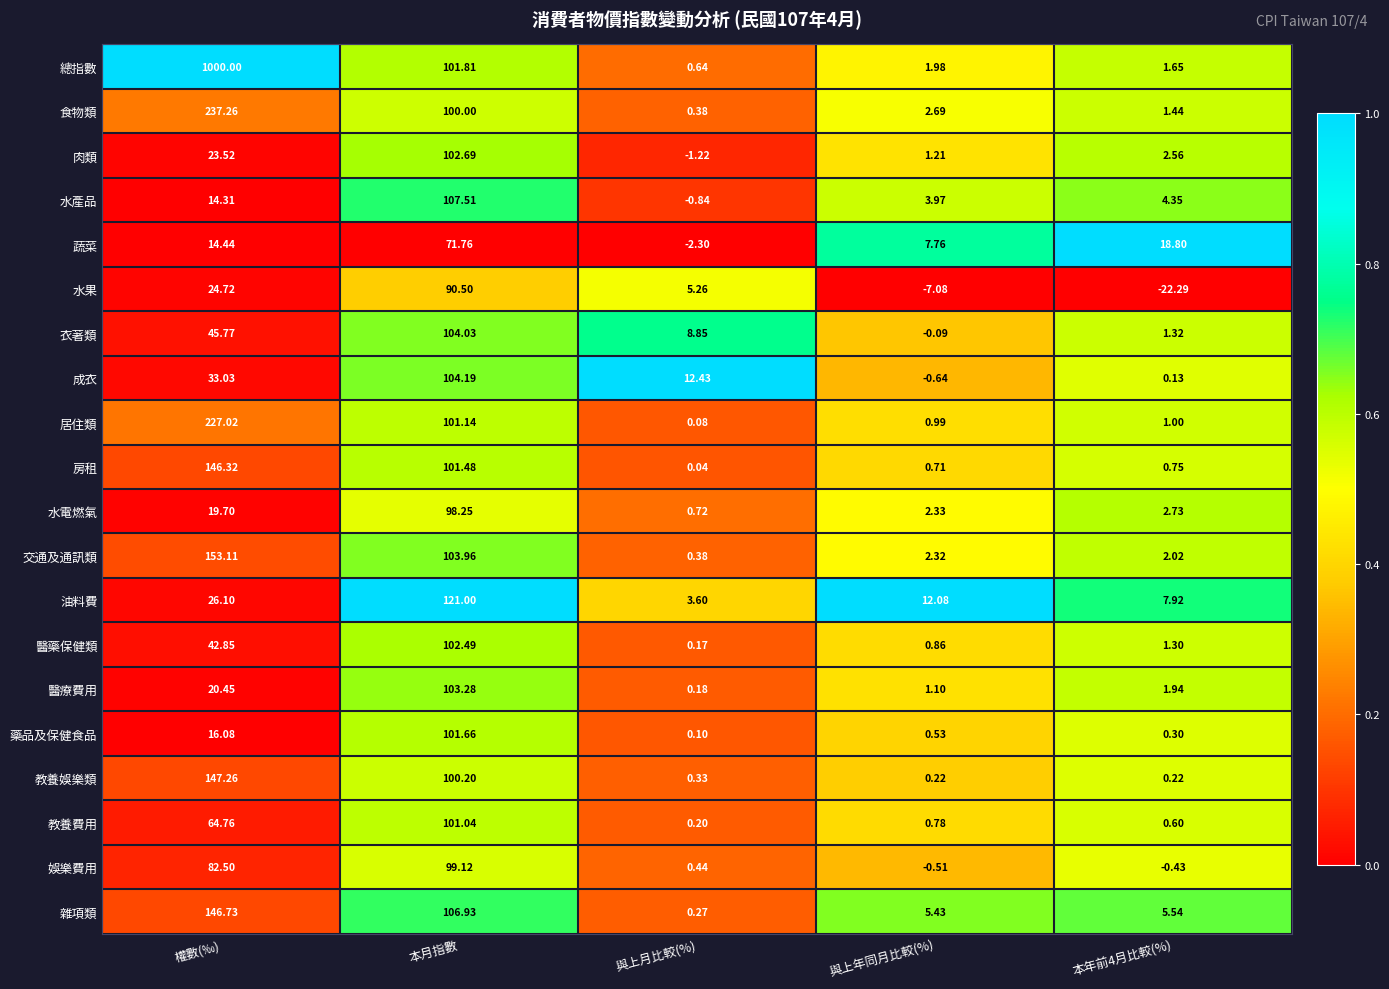

Where does the 醫療費用 series first go above 1?

權數(‰)